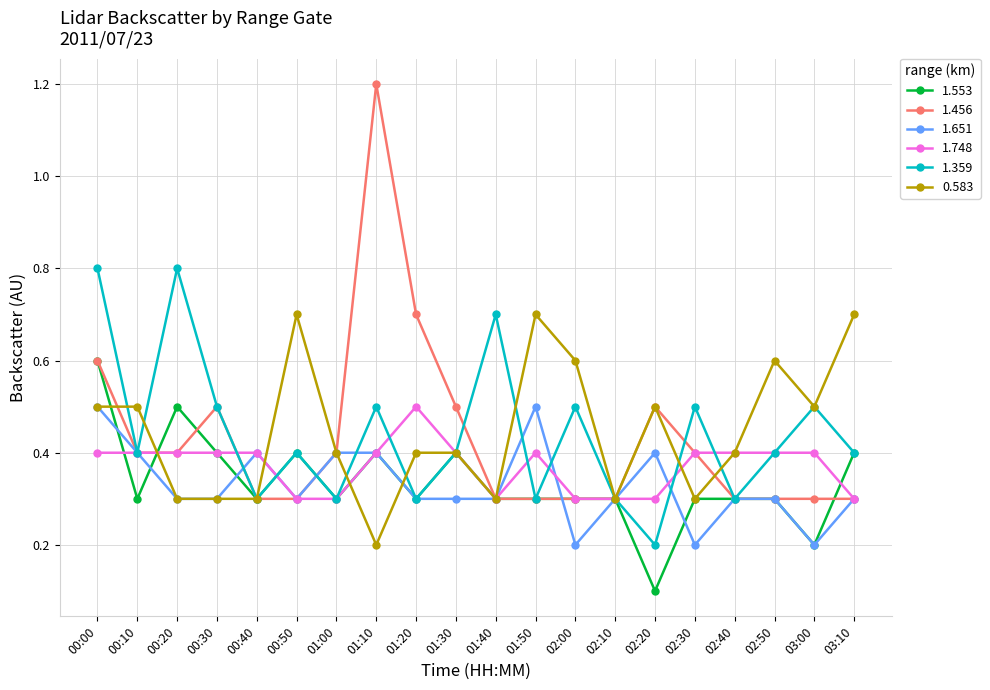

What is the value of the 0.583 point at the 2nd from the left?

0.5